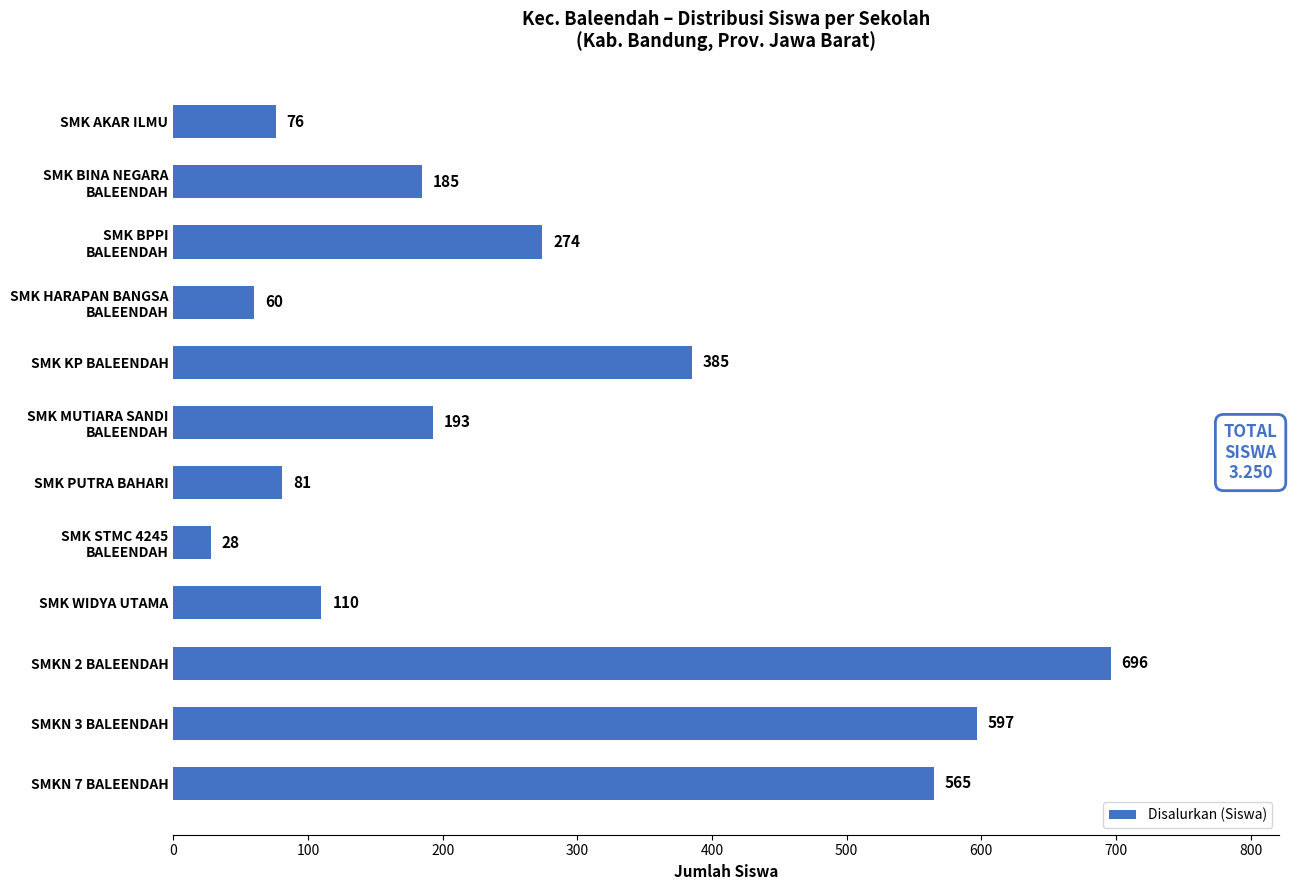

List the labels in order of value, smallest first.

SMK STMC 4245
BALEENDAH, SMK HARAPAN BANGSA
BALEENDAH, SMK AKAR ILMU, SMK PUTRA BAHARI, SMK WIDYA UTAMA, SMK BINA NEGARA
BALEENDAH, SMK MUTIARA SANDI
BALEENDAH, SMK BPPI
BALEENDAH, SMK KP BALEENDAH, SMKN 7 BALEENDAH, SMKN 3 BALEENDAH, SMKN 2 BALEENDAH